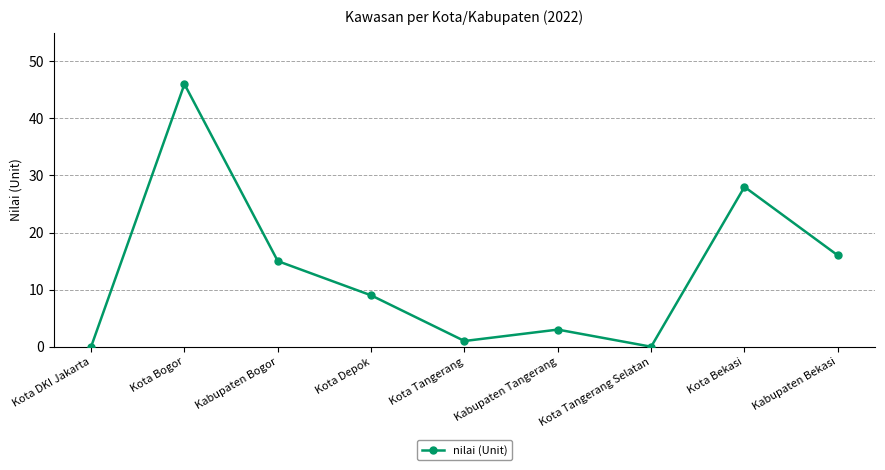

What is the difference between the values at Kabupaten Tangerang and Kota Tangerang?

2